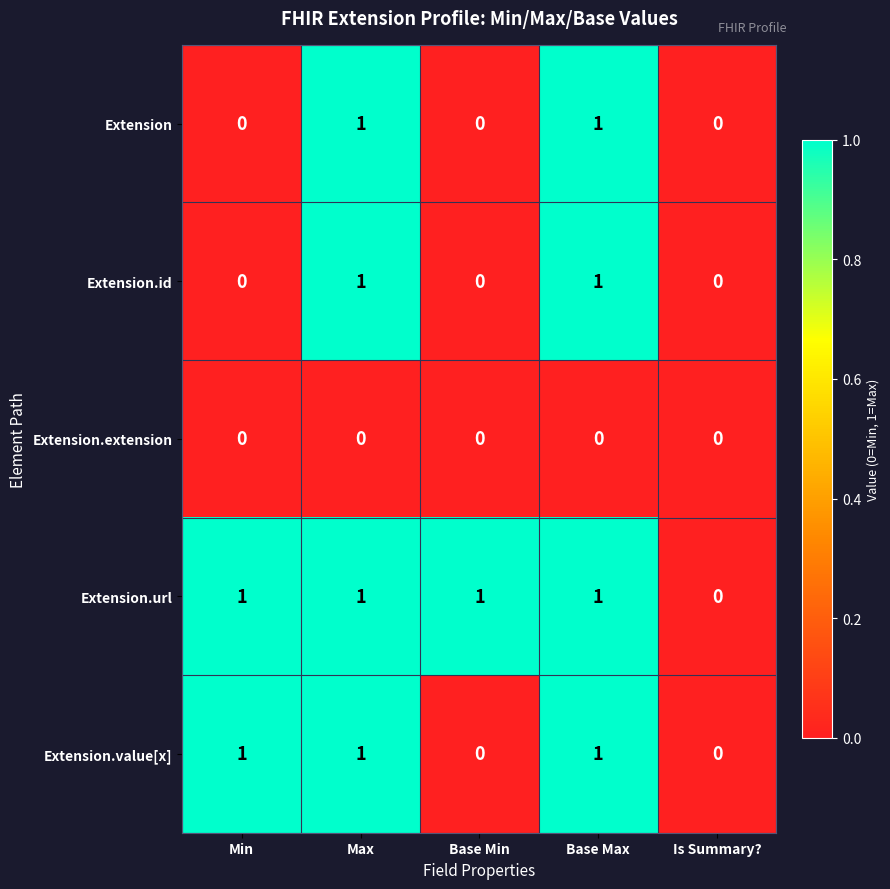

Count the number of data series in this chart.

5